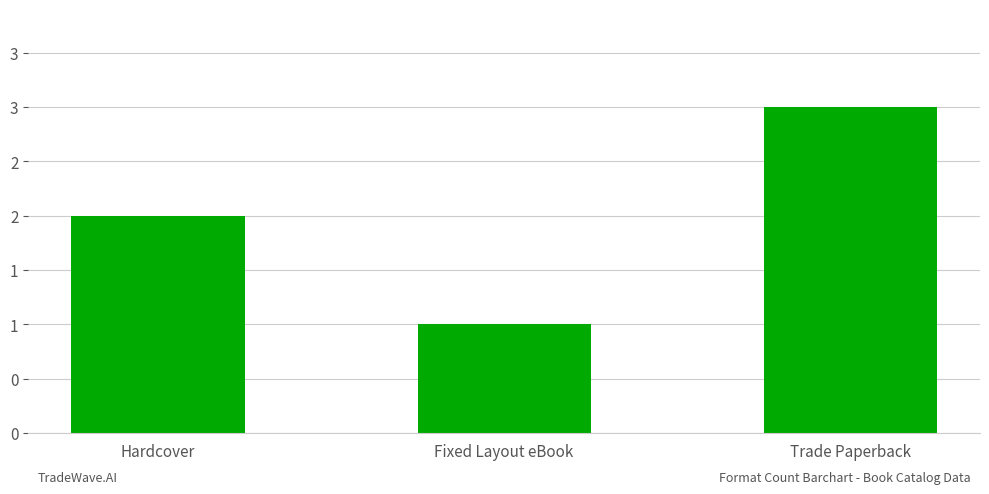

The value at Hardcover is 2. True or false?

True